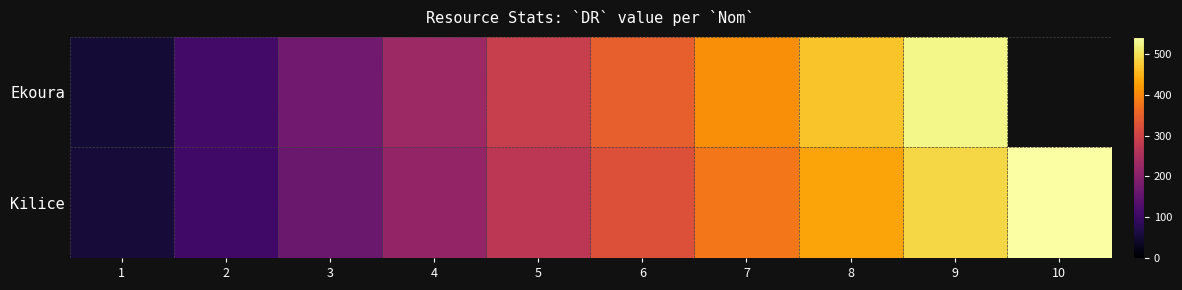

How many positive values does the Ekoura series have?

9